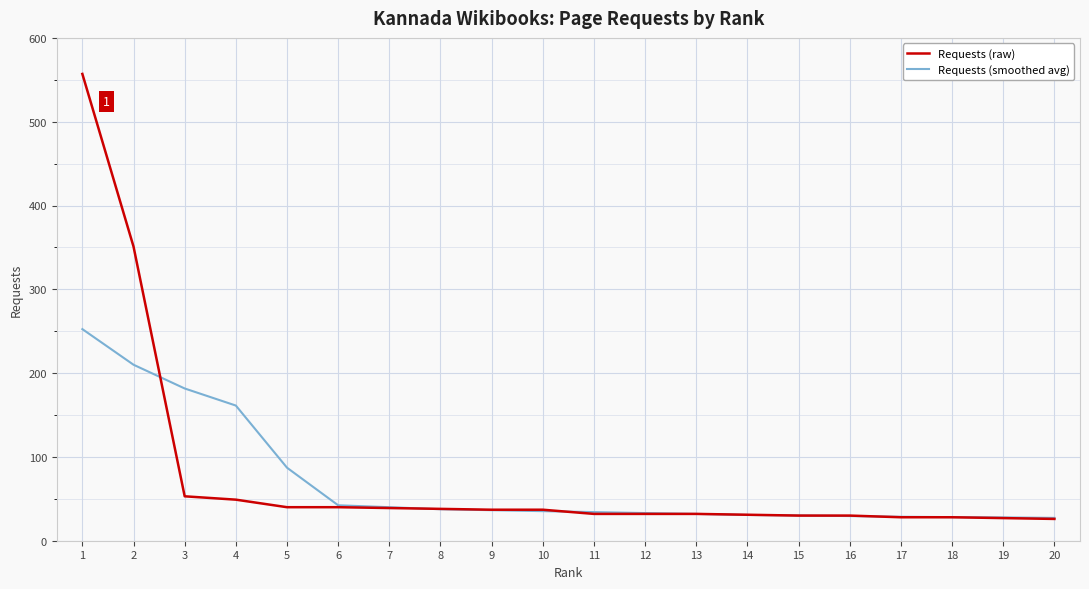

The value of Requests (raw) at 10 is 37.0. True or false?

True